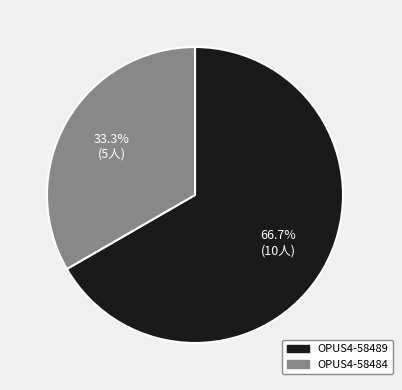

What percentage is the OPUS4-58484 slice, to the nearest percent?

33%